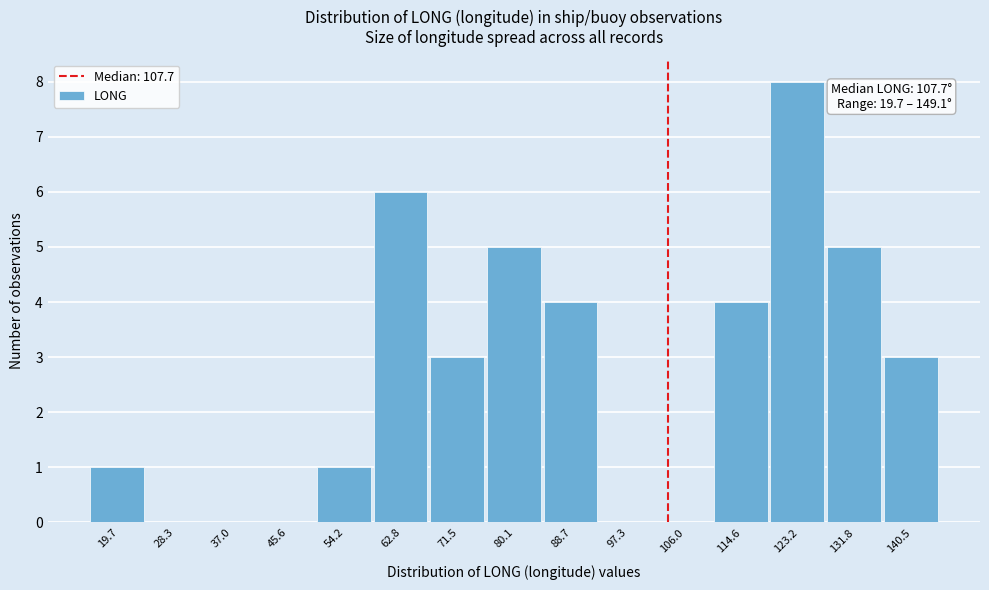

Reading left to right, extract all data points from this chart.

19.7=1	28.3=0	37.0=0	45.6=0	54.2=1	62.8=6	71.5=3	80.1=5	88.7=4	97.3=0	106.0=0	114.6=4	123.2=8	131.8=5	140.5=3